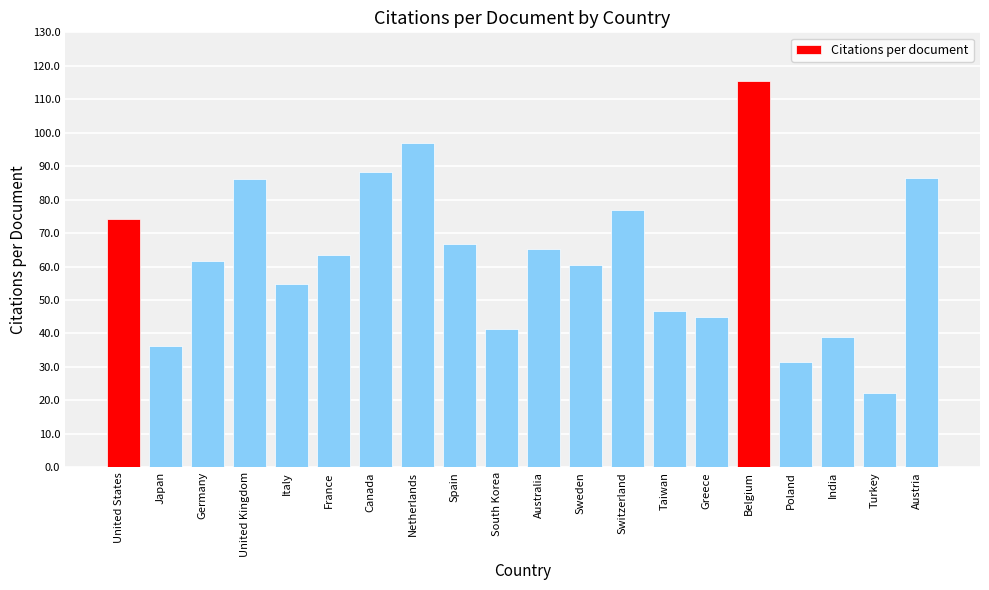

The value at Spain is 66.7. True or false?

True